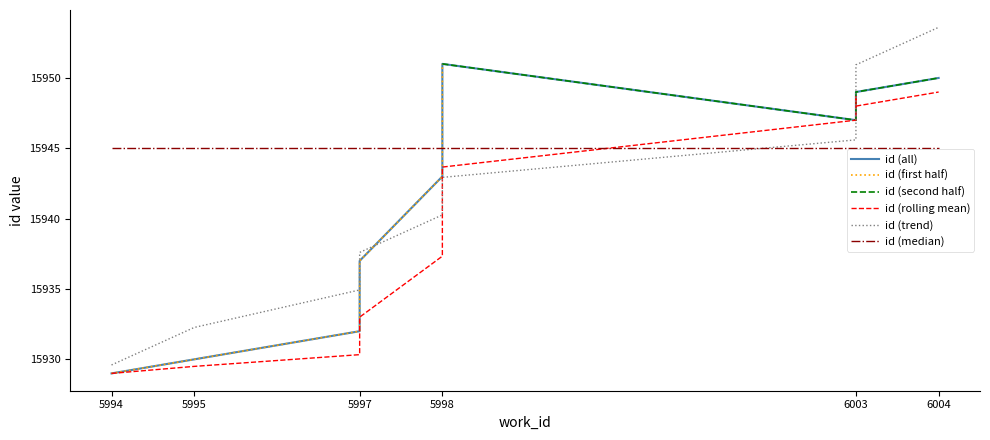

What is the difference between the maximum and minimum values?

22